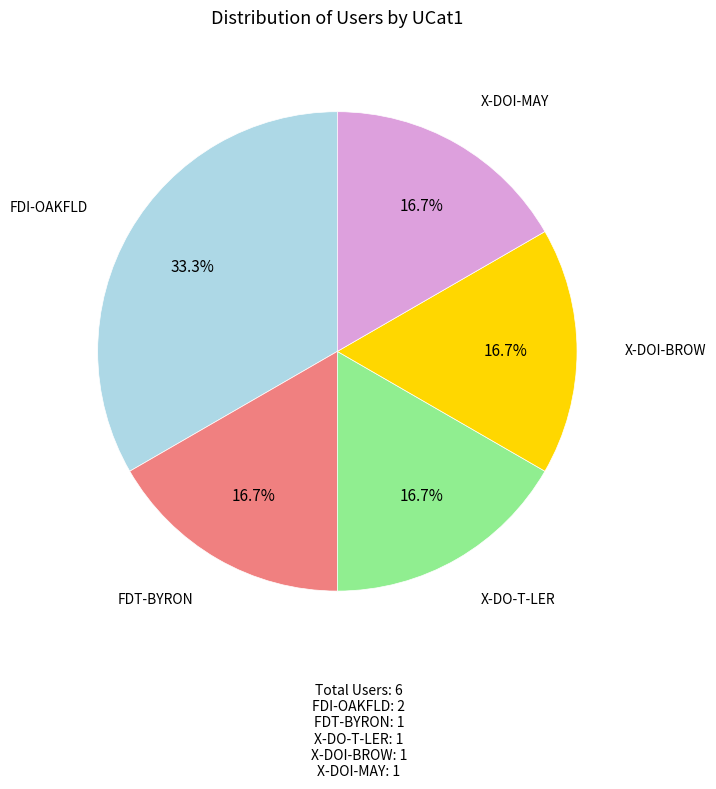

Is there a majority slice in this chart?

No